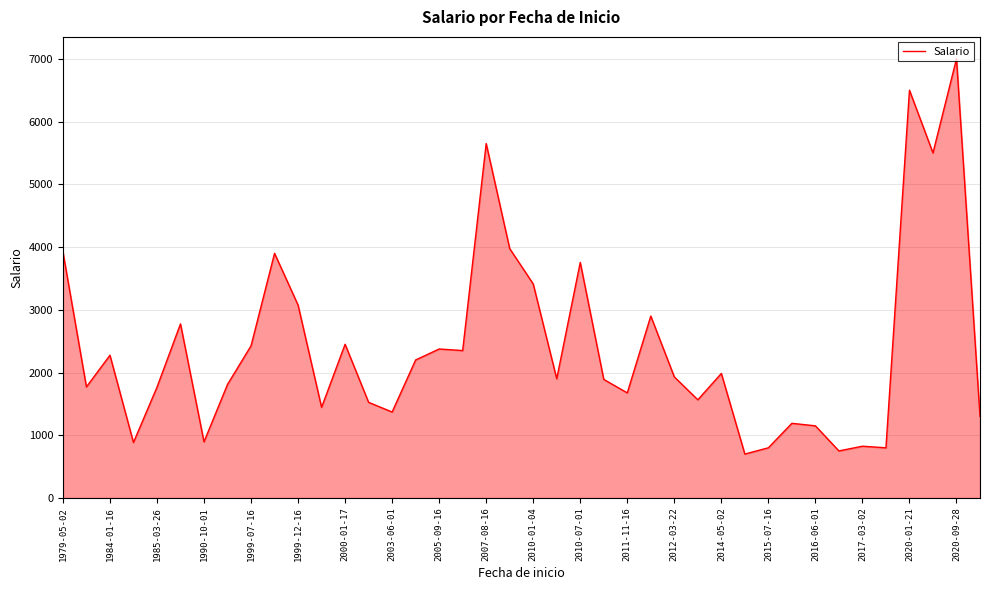

What is the difference between the maximum and minimum values?

6300